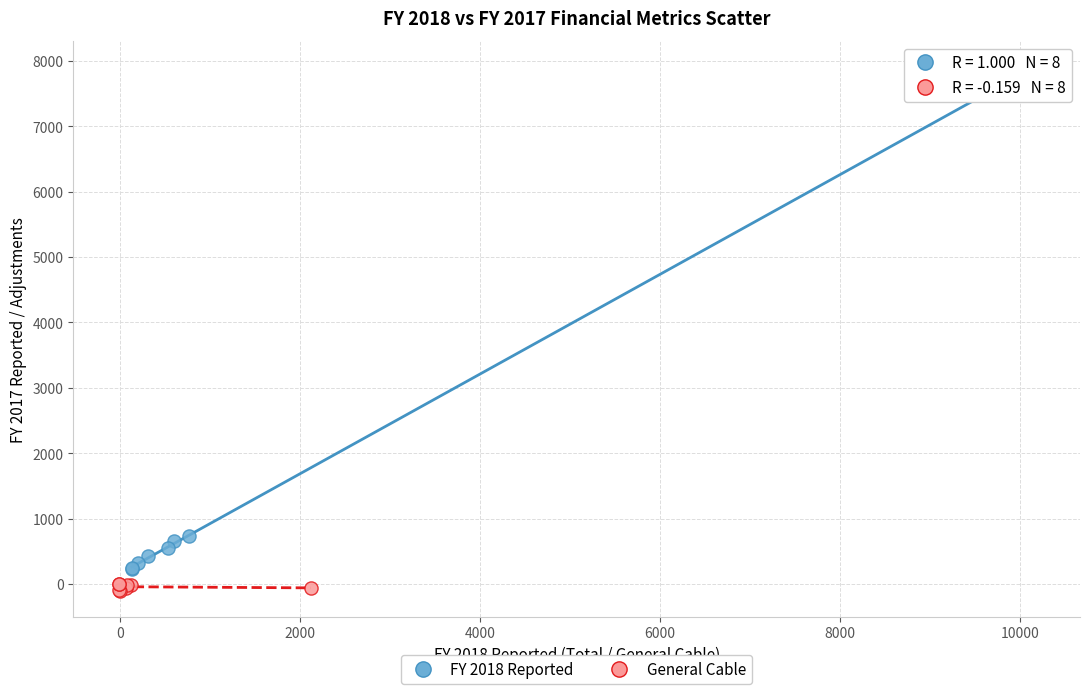

Which series reaches the maximum Y coordinate?

FY 2018 Reported